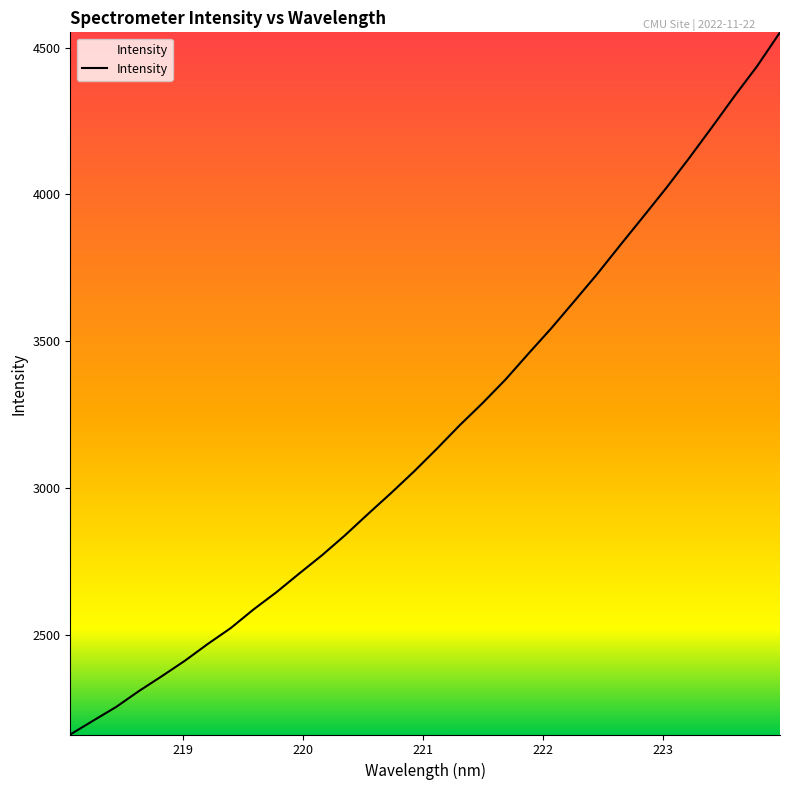

What is the smallest value displayed?

2160.7